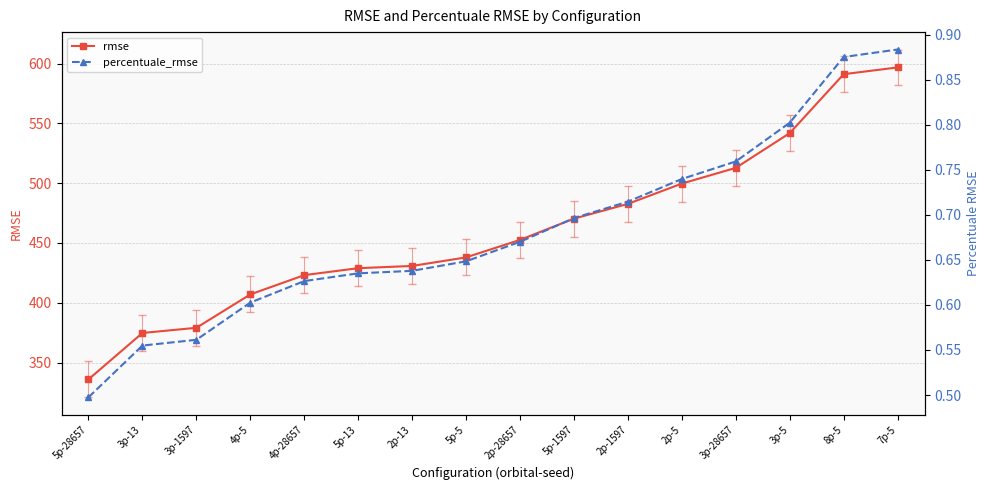

Which series has the largest total across all categories?

rmse